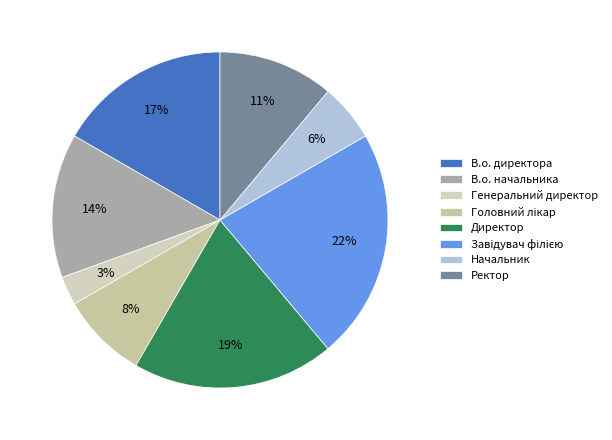

To the nearest percent, what is the difference between the largest and smallest slice percentages?

19%